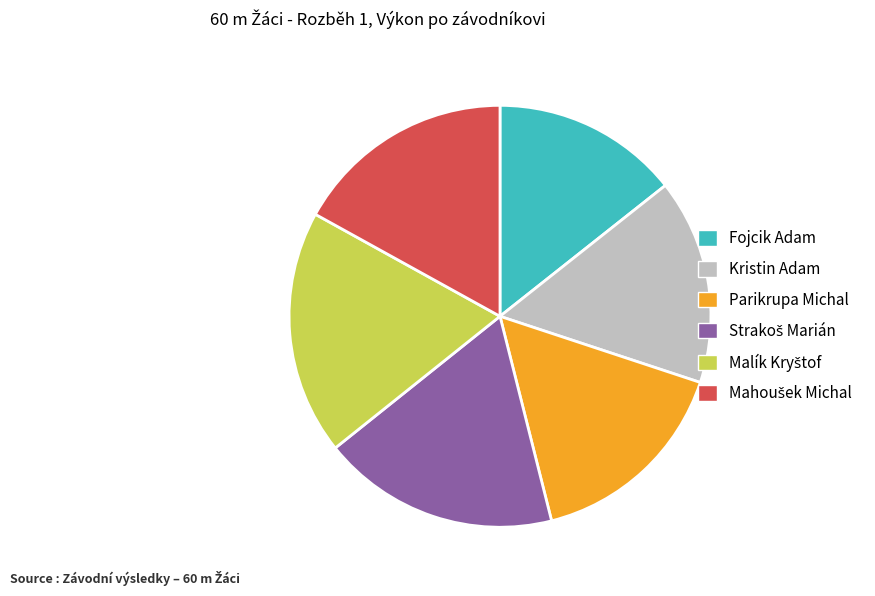

Combined, do Fojcik Adam and Parikrupa Michal account for over 50%?

No